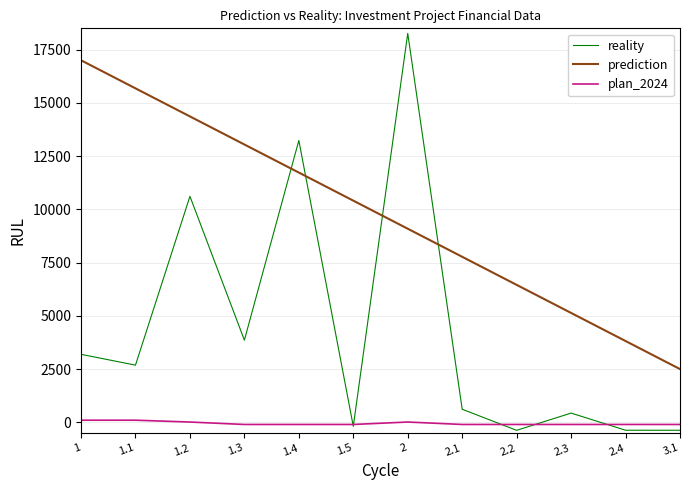

The reality series shows 613.9 at 2.1. True or false?

True